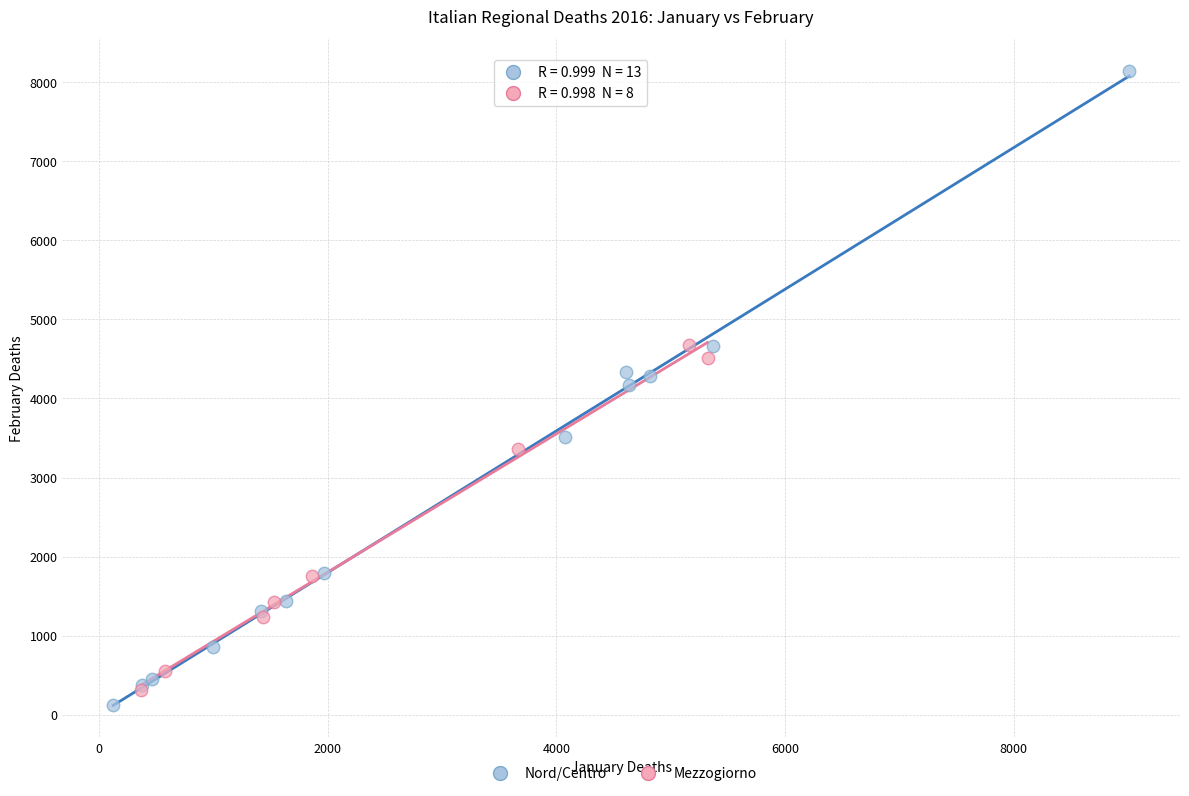

What are all the series names shown in the legend?

Nord/Centro, Mezzogiorno